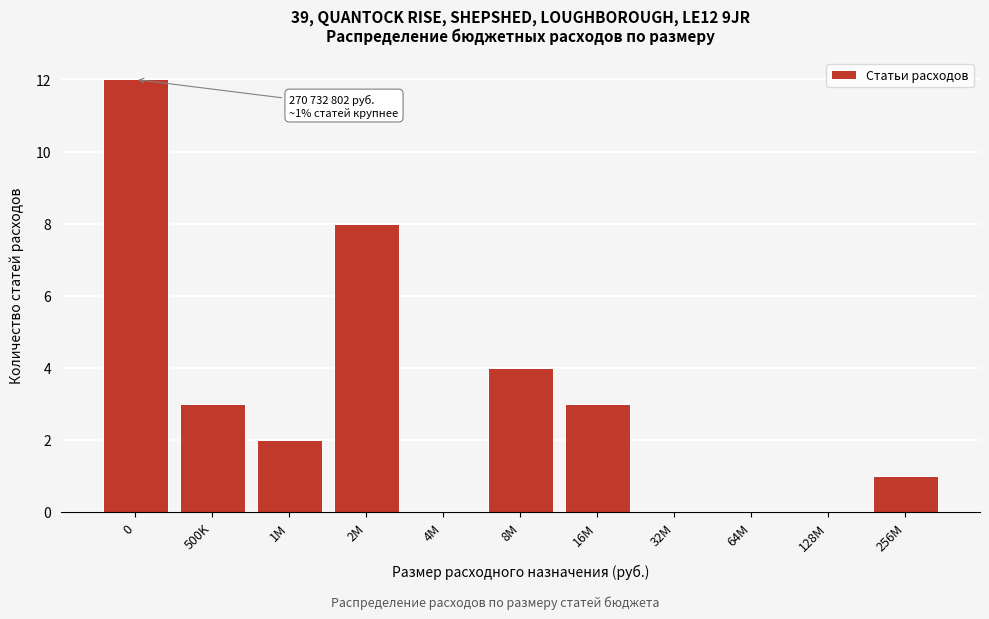

Reading left to right, transcribe all the data shown in this chart.

0=12	500K=3	1M=2	2M=8	4M=0	8M=4	16M=3	32M=0	64M=0	128M=0	256M=1